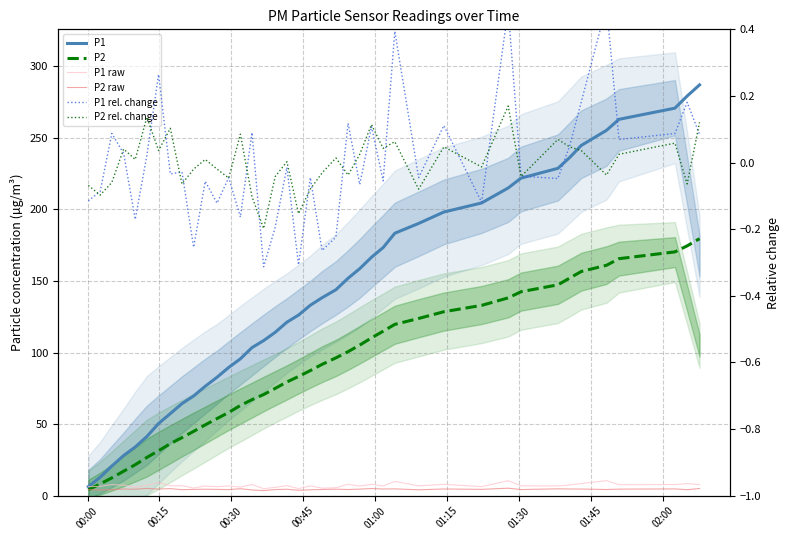

What is the minimum value shown in the chart?

-0.3